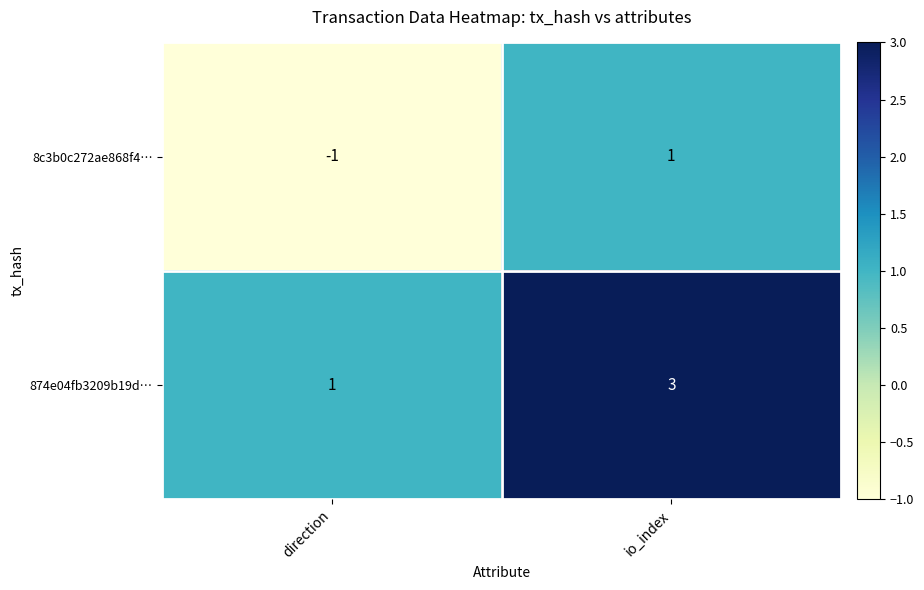

Reading right to left, what are all the values shown in this chart?

8c3b0c272ae868f4…: 1	-1
874e04fb3209b19d…: 3	1